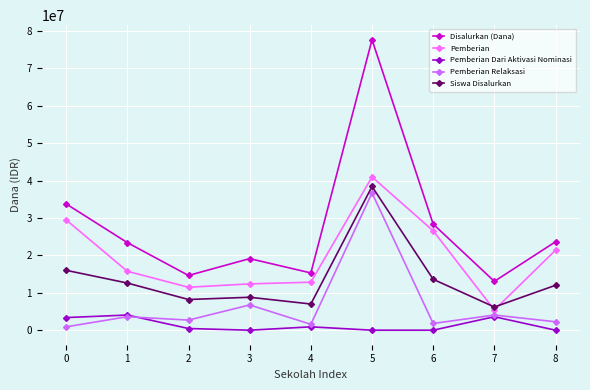

Rank the series by their average value, from lowest to highest.

Pemberian Dari Aktivasi Nominasi, Pemberian Relaksasi, Siswa Disalurkan, Pemberian, Disalurkan (Dana)